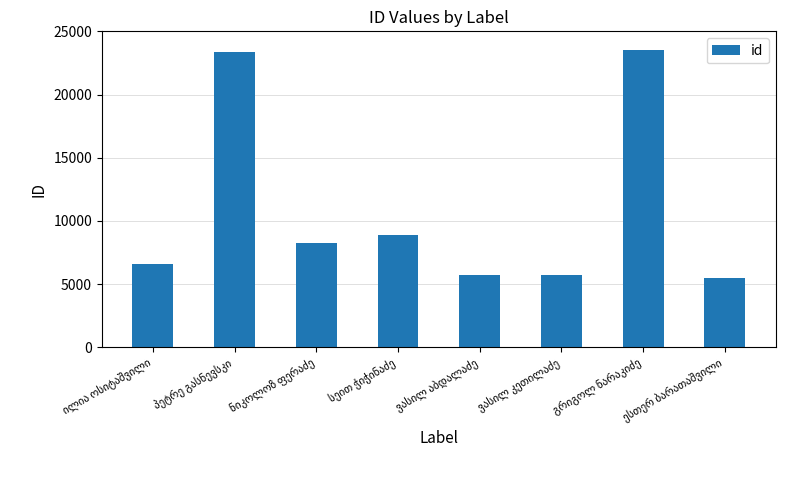

How many data points does each series have?

8